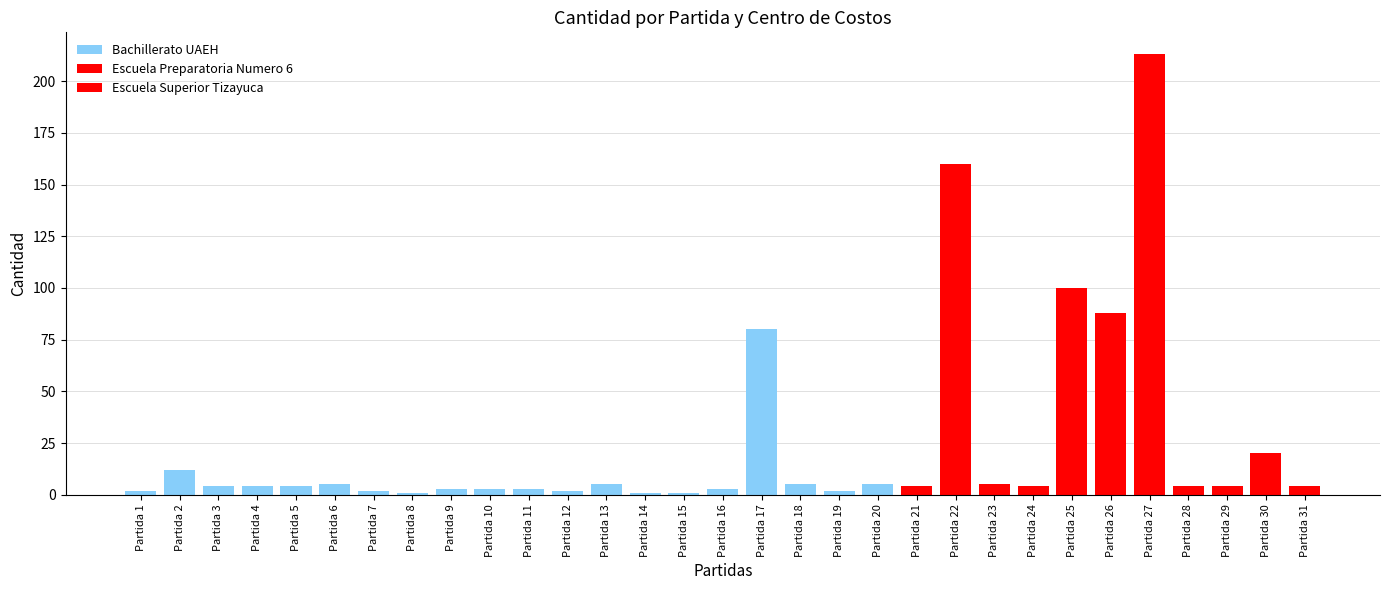

Rank the categories by value from lowest to highest.

Partida 8, Partida 14, Partida 15, Partida 1, Partida 7, Partida 12, Partida 19, Partida 9, Partida 10, Partida 11, Partida 16, Partida 3, Partida 4, Partida 5, Partida 21, Partida 24, Partida 28, Partida 29, Partida 31, Partida 6, Partida 13, Partida 18, Partida 20, Partida 23, Partida 2, Partida 30, Partida 17, Partida 26, Partida 25, Partida 22, Partida 27